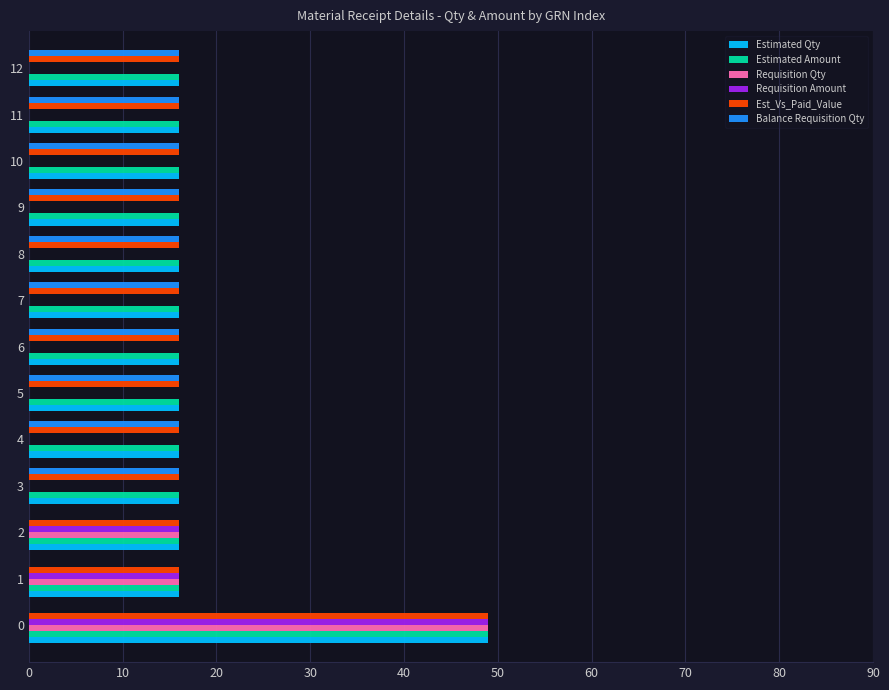

What is the total value across all series at 10?

64